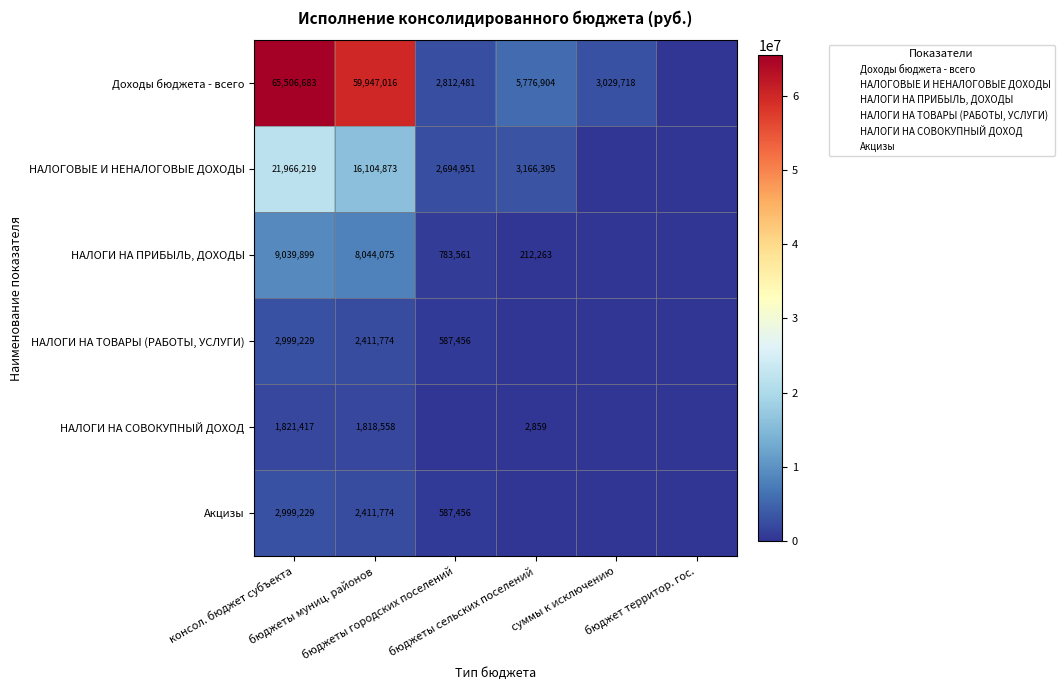

At which label is НАЛОГИ НА ПРИБЫЛЬ, ДОХОДЫ closest to 4519949?

бюджеты муниц. районов